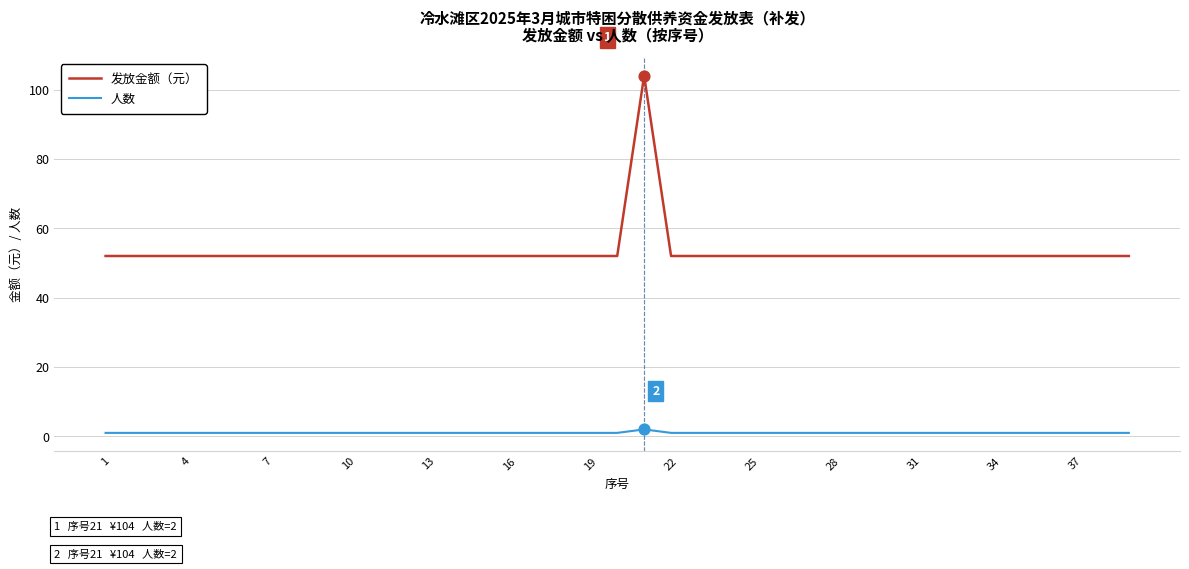

At how many categories does at least one series exceed 19?

39